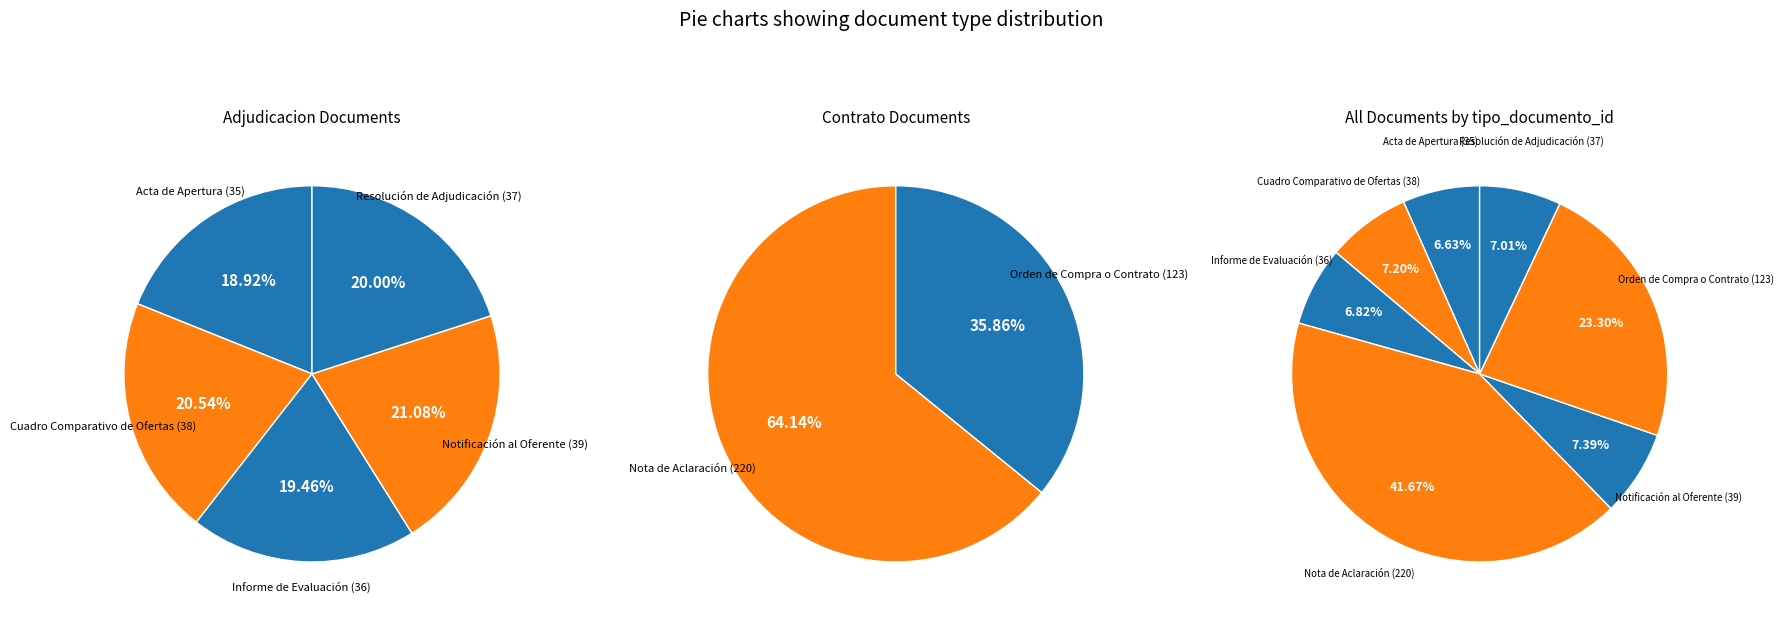

Does Cuadro Comparativo de Ofertas (38) represent more than half of the total?

No